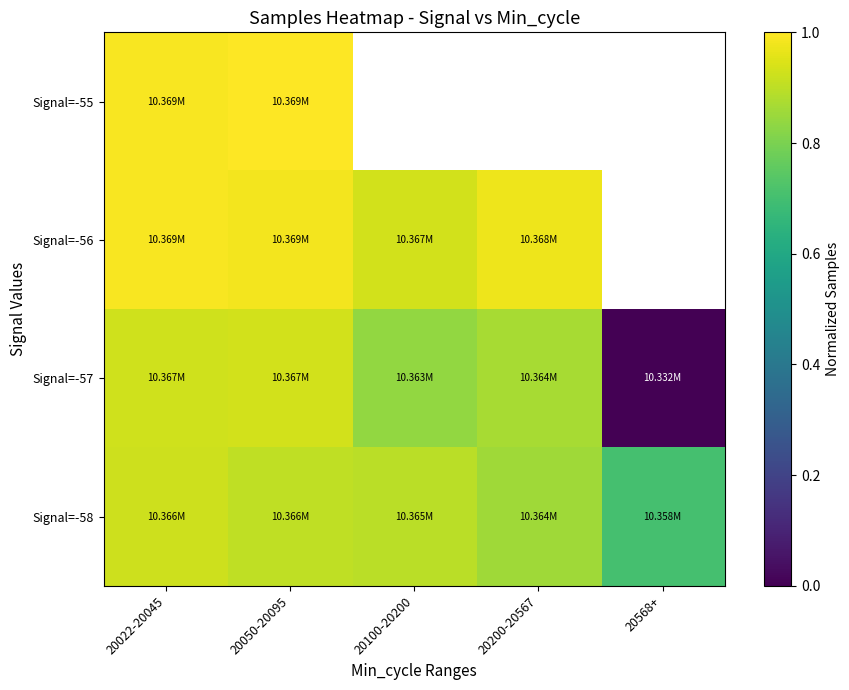

At which category does the chart reach its peak across all series?

20050-20095